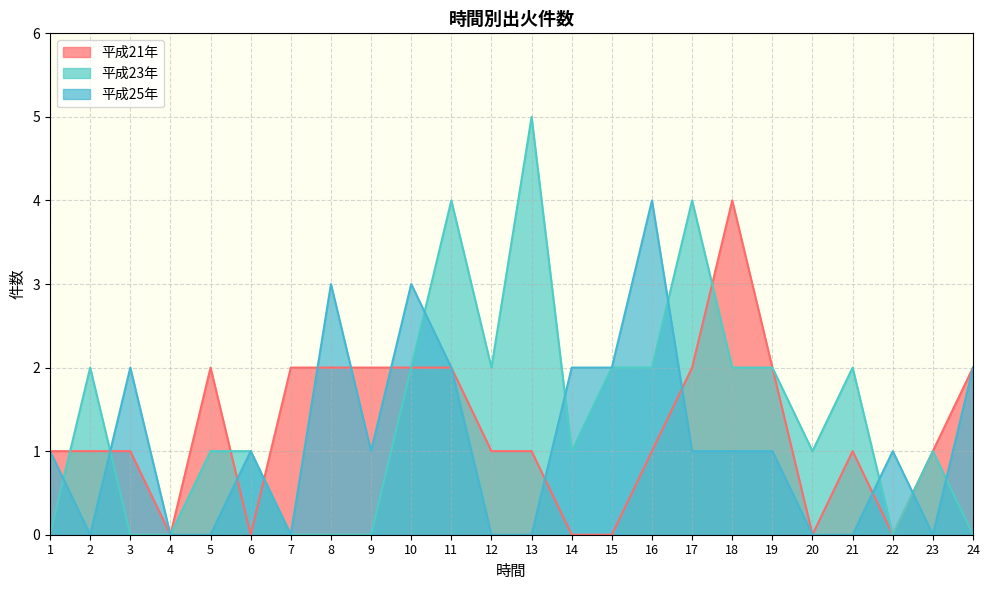

Which series has the largest total across all categories?

平成23年